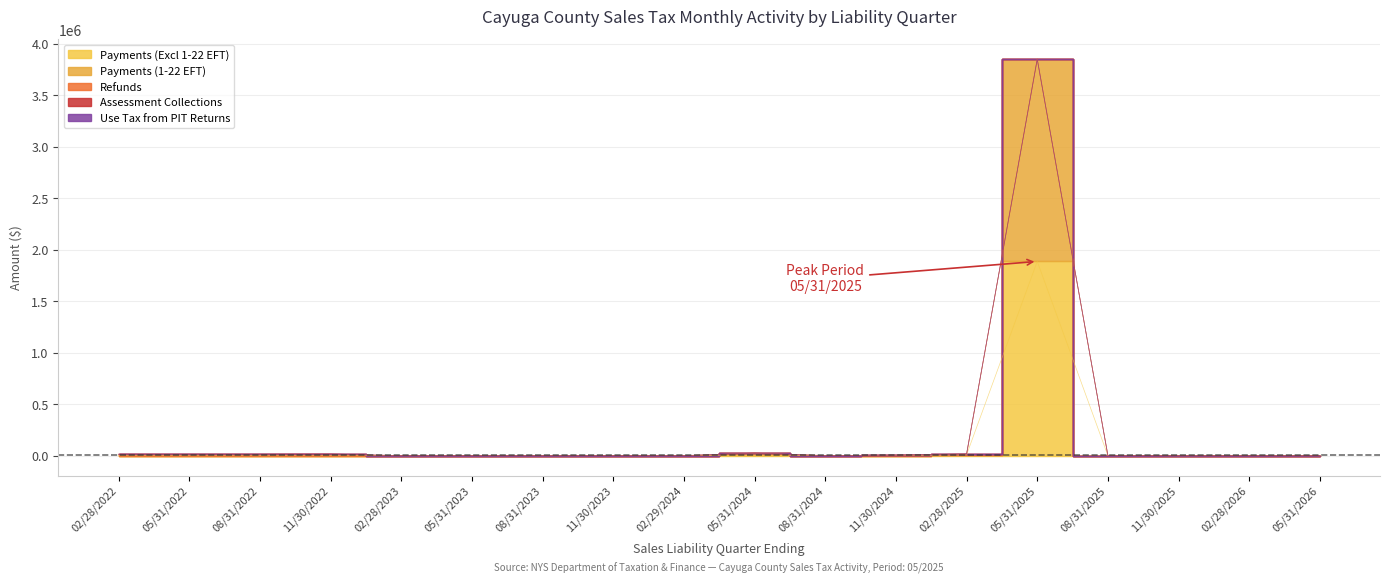

At 05/31/2025, list the series in order from smallest to largest.

Use Tax from PIT Returns, Assessment Collections, Refunds, Payments (Excl 1-22 EFT), Payments (1-22 EFT)